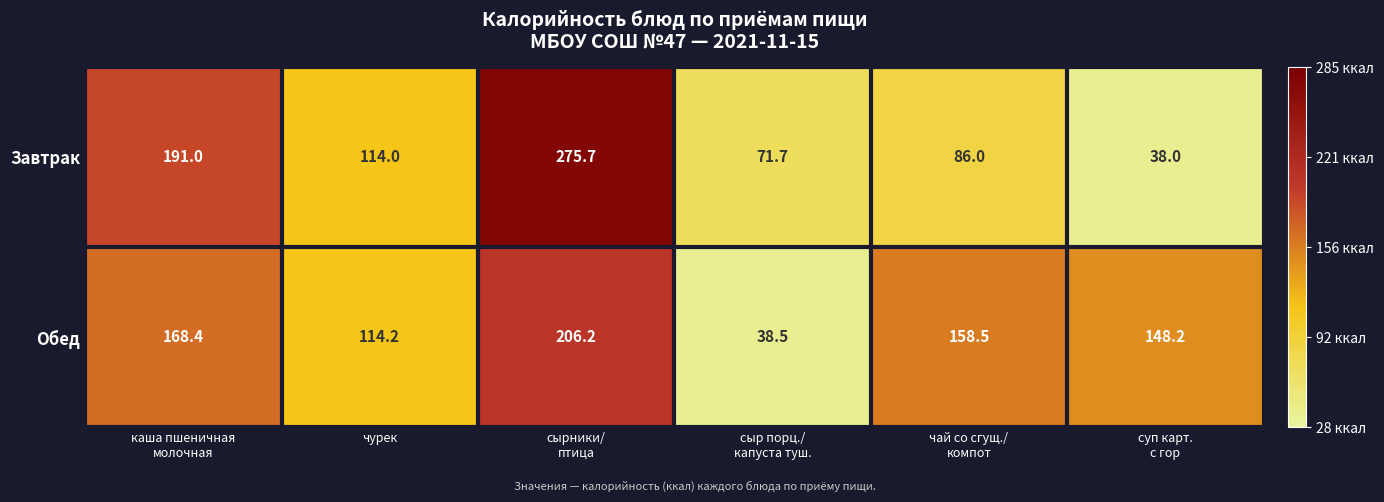

At which category does the chart reach its peak across all series?

сырники/
птица